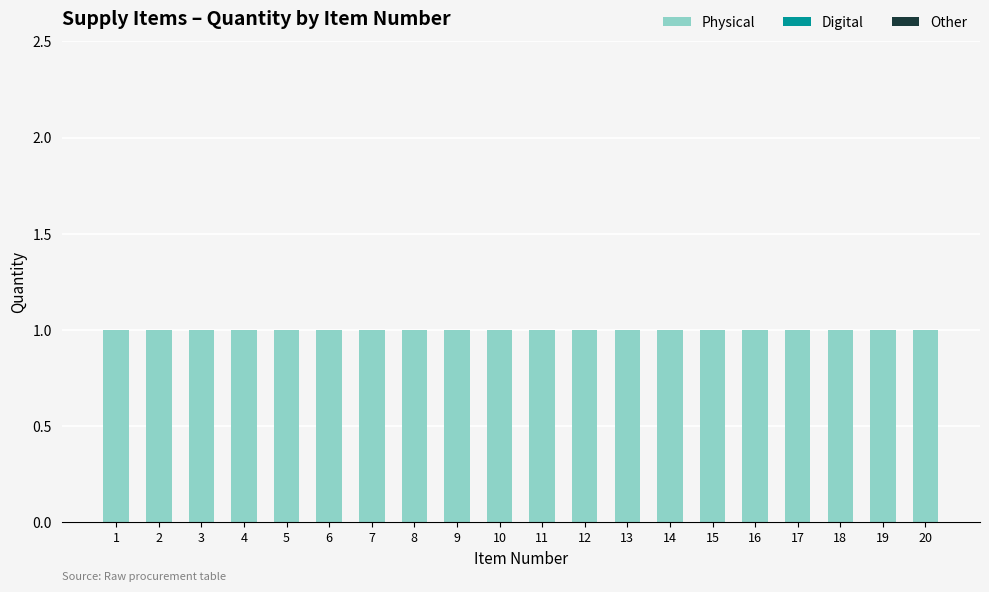

Count the number of data series in this chart.

3